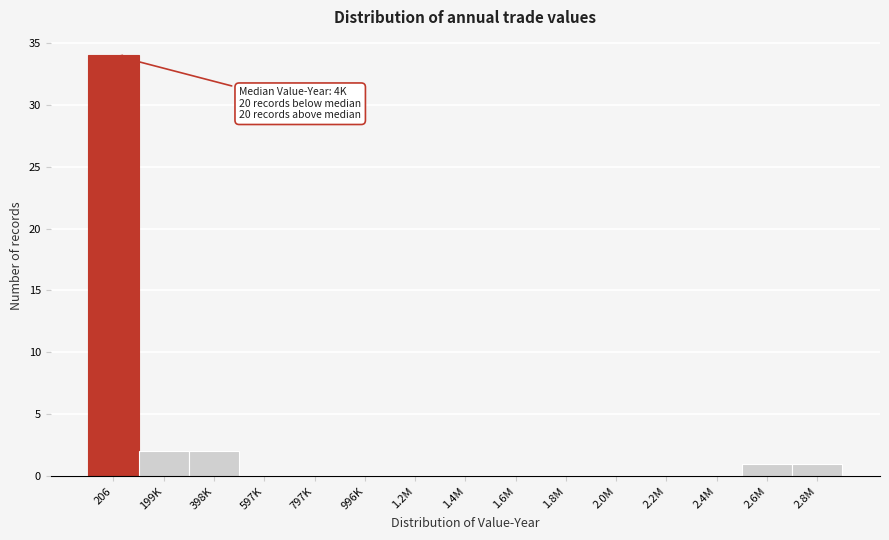

Reading right to left, what are all the values shown in this chart?

2.8M=1	2.6M=1	2.4M=0	2.2M=0	2.0M=0	1.8M=0	1.6M=0	1.4M=0	1.2M=0	996K=0	797K=0	597K=0	398K=2	199K=2	206=34